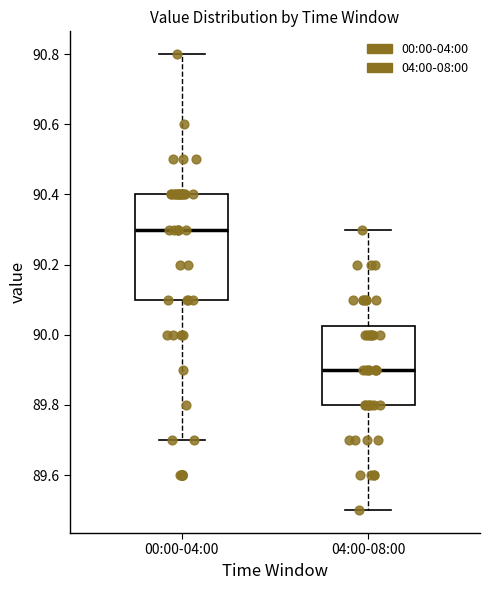

Where does the upper whisker of the box for 00:00-04:00 end on the y-axis? The values are not printed on the chart, so give them approximately, as read against the axis.

90.80